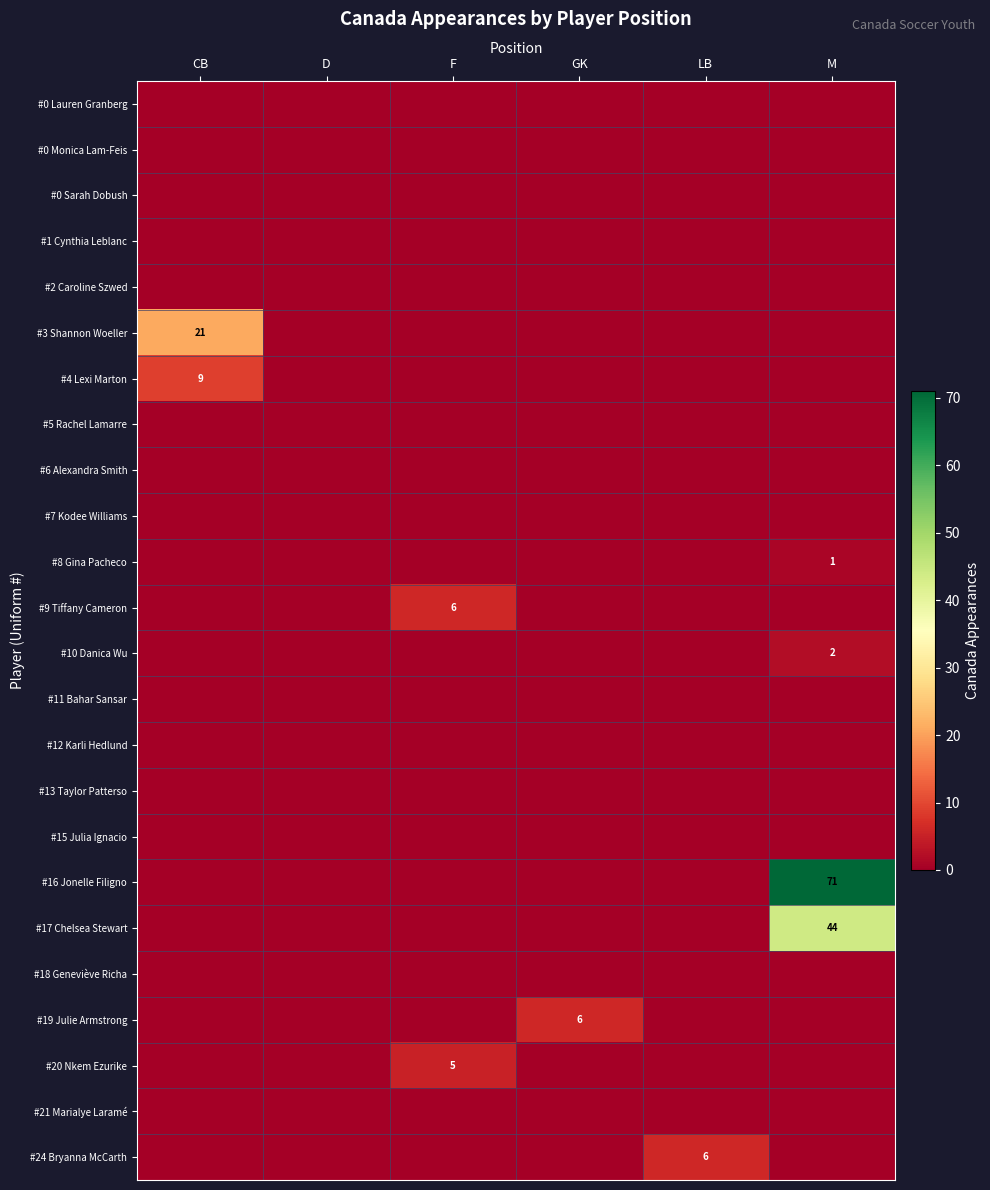

The #2 Caroline Szwed series shows 0 at LB. True or false?

True